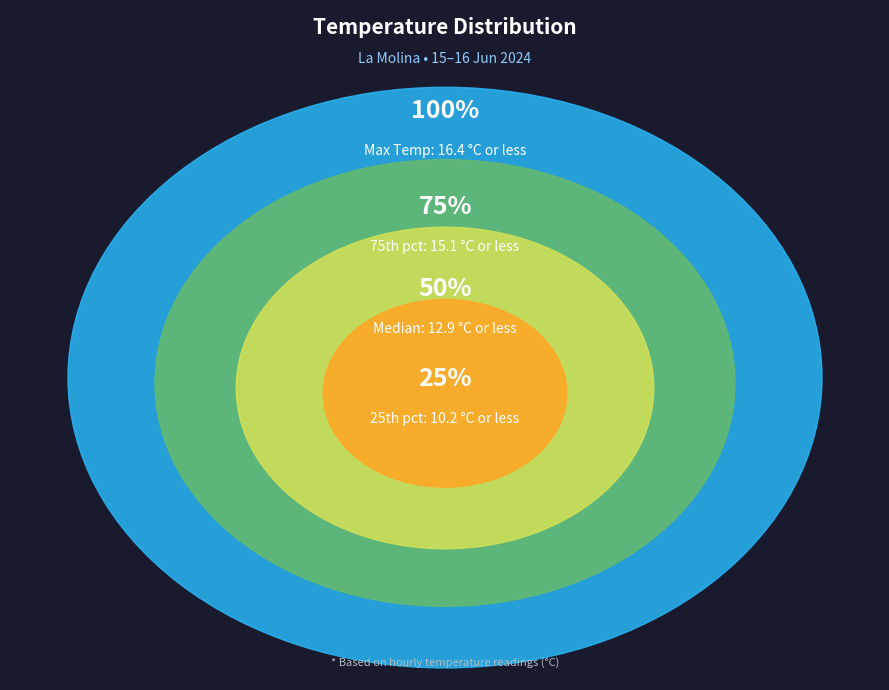

Is it true that 15/06 19:00 is 1% of the pie?

False